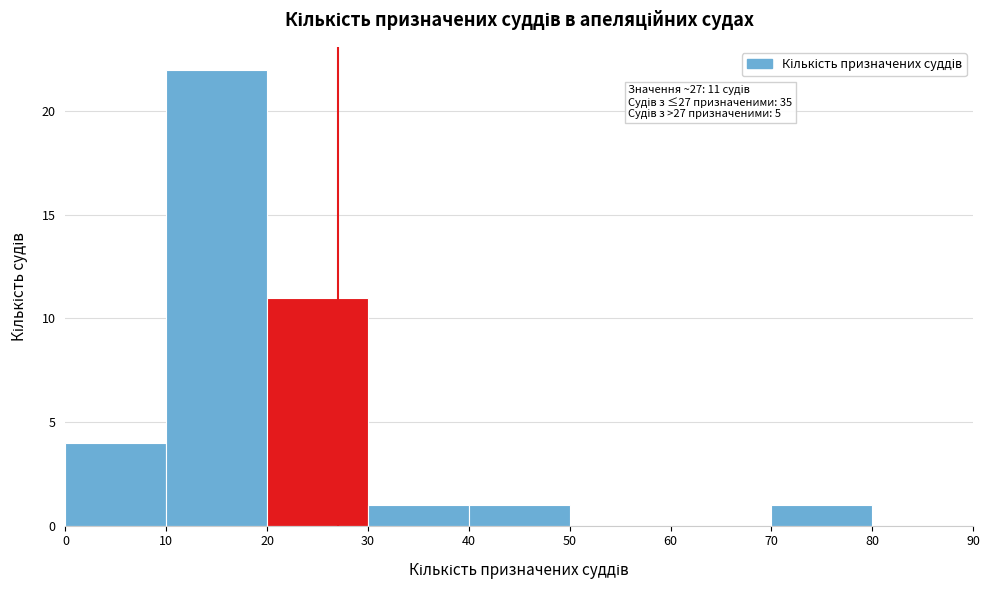

Over which range of the x-axis is the bar tallest?

10 to 20